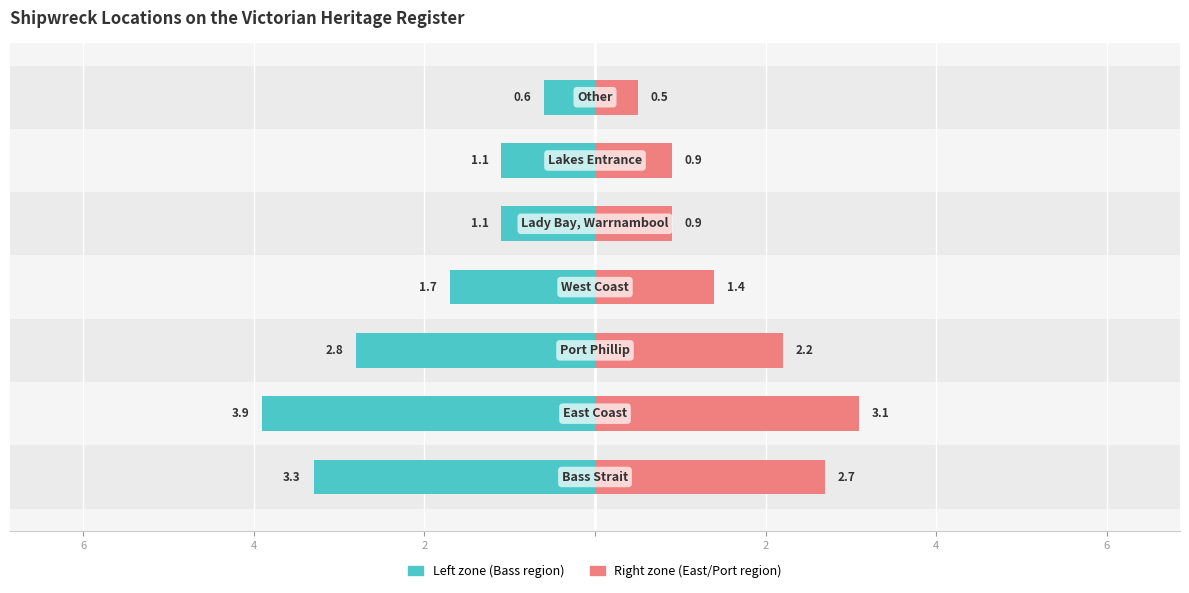

What is the sum of all Left zone (Bass region) values?

-14.5